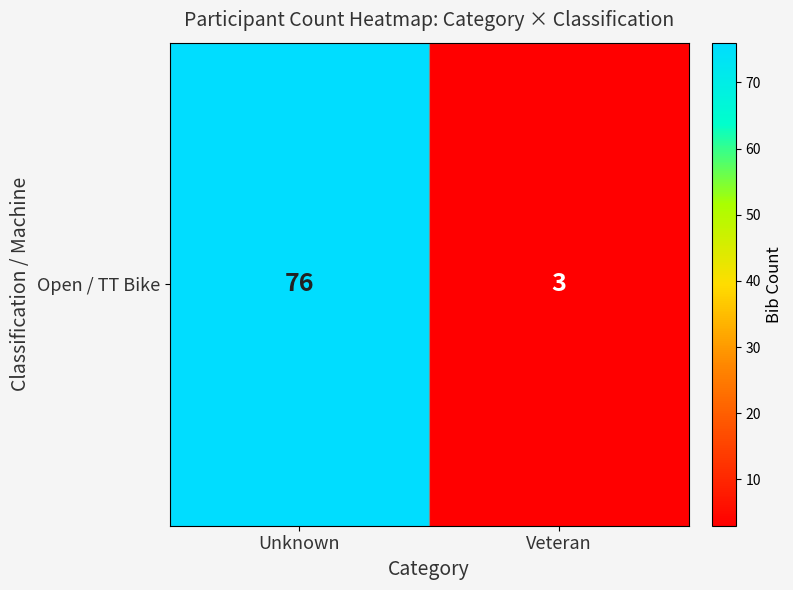

The chart shows a value of 3 at Veteran. True or false?

True